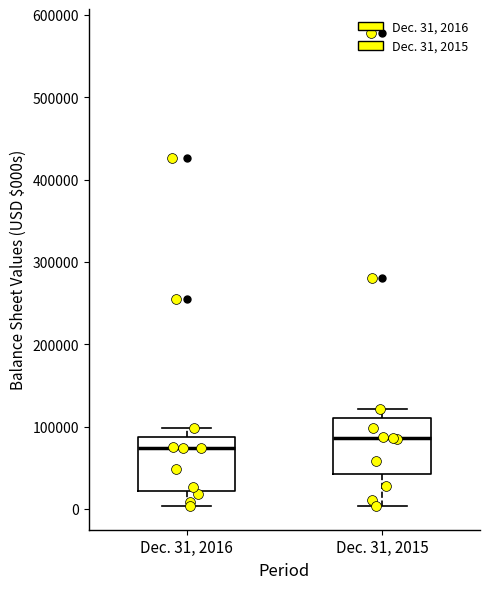

Reading left to right, transcribe this box plot: for each box, give where its median line is, the range the box spans, and where its two whiskers end, as read against the y-axis. The values are not printed on the chart, so give them approximately, as read against the axis.

Dec. 31, 2016: median 70000, box 20000 to 90000, whiskers 0 to 100000
Dec. 31, 2015: median 90000, box 40000 to 110000, whiskers 0 to 120000